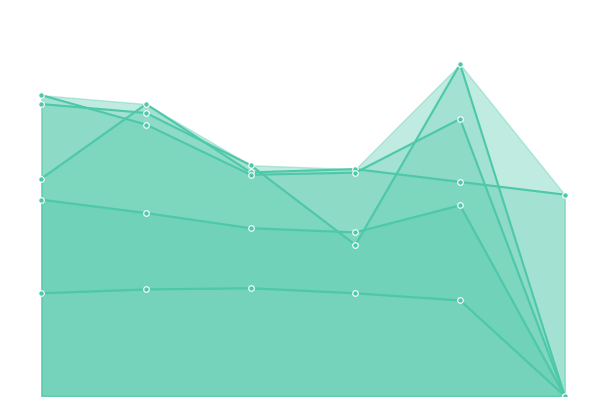

The value of Lowe's Cos. Inc. at 2019-02-03 is 0.0. True or false?

True